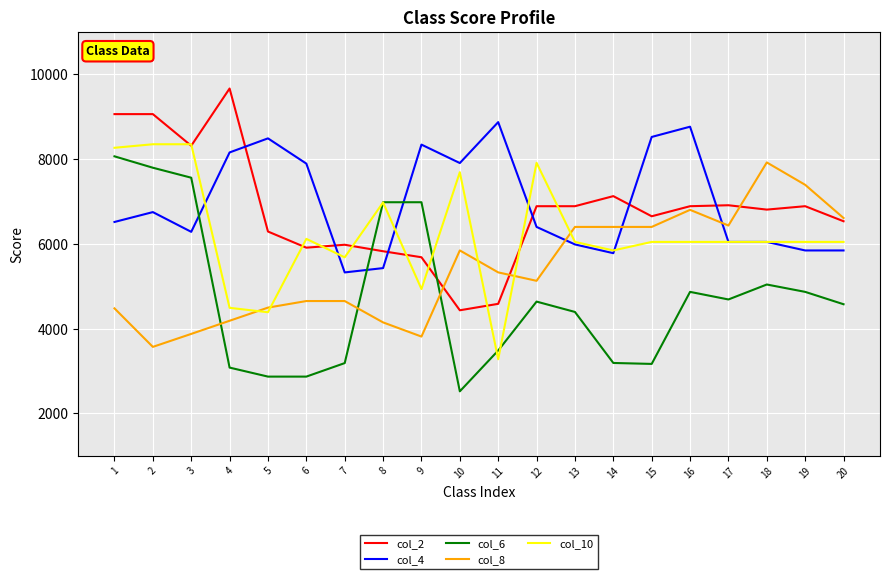

Where is col_8 nearest to the value 5747?

10